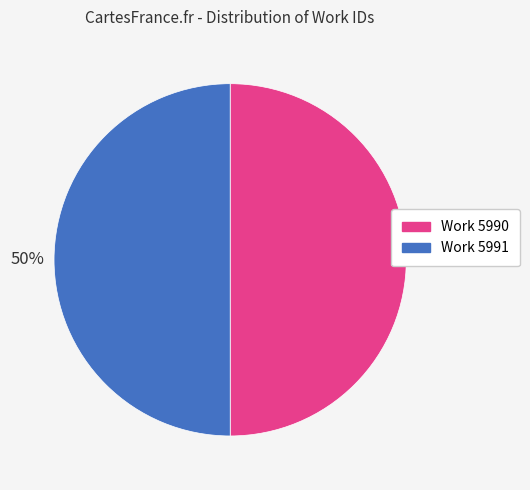

What is the ratio of the value at Work 5990 to the value at Work 5991?

1.0